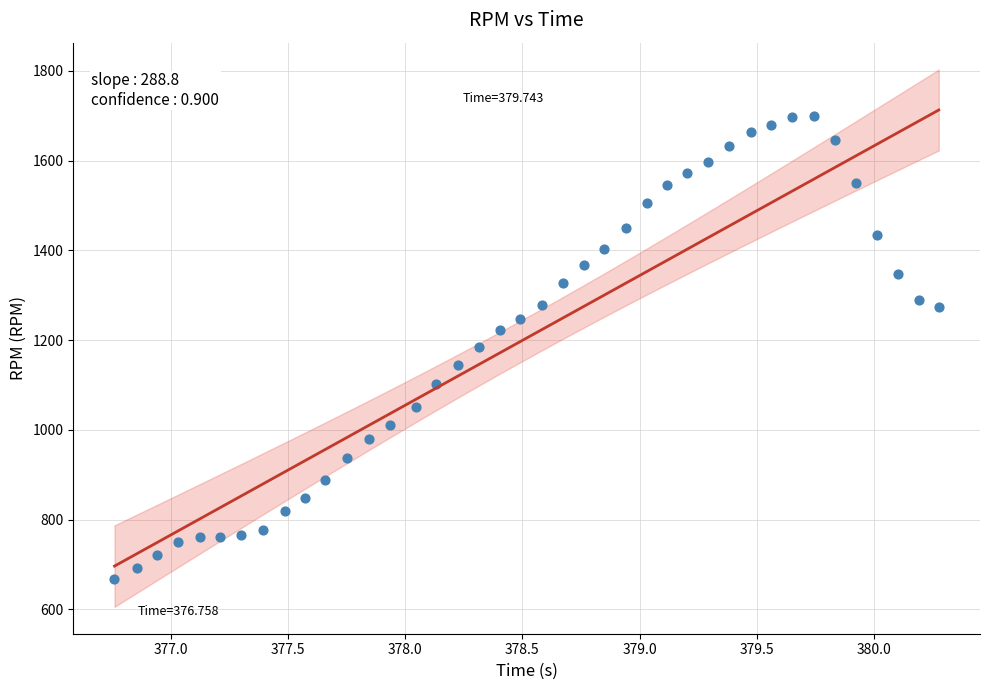

What is the range of Y values (max minus min)?

1032